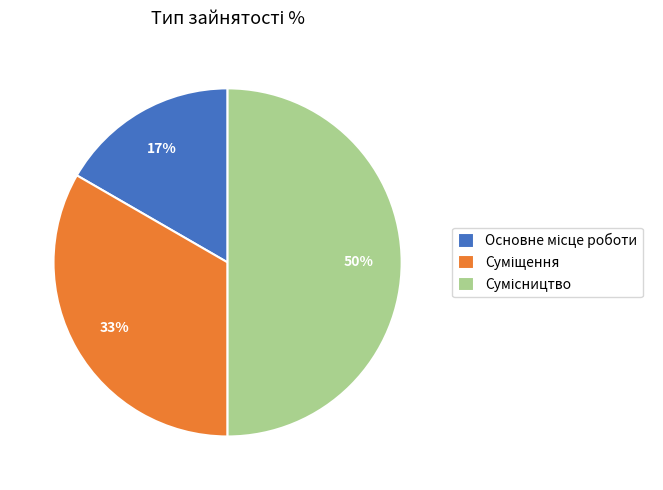

To the nearest percent, what is the difference between the largest and smallest slice percentages?

33%